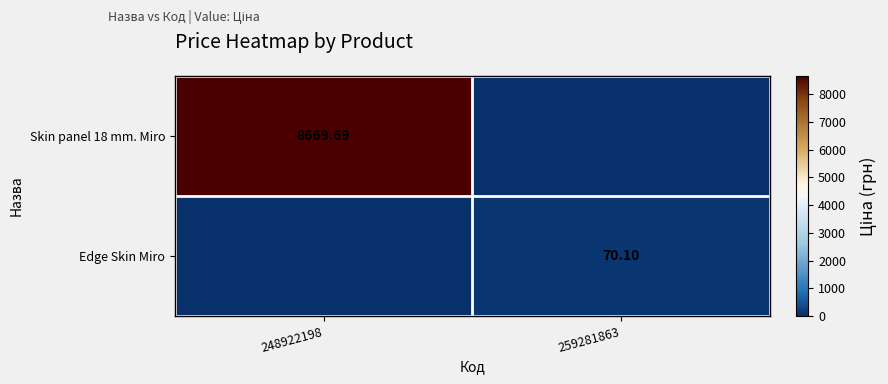

Is the value of Skin panel 18 mm. Miro at 248922198 greater than the value of Edge Skin Miro at 259281863?

Yes